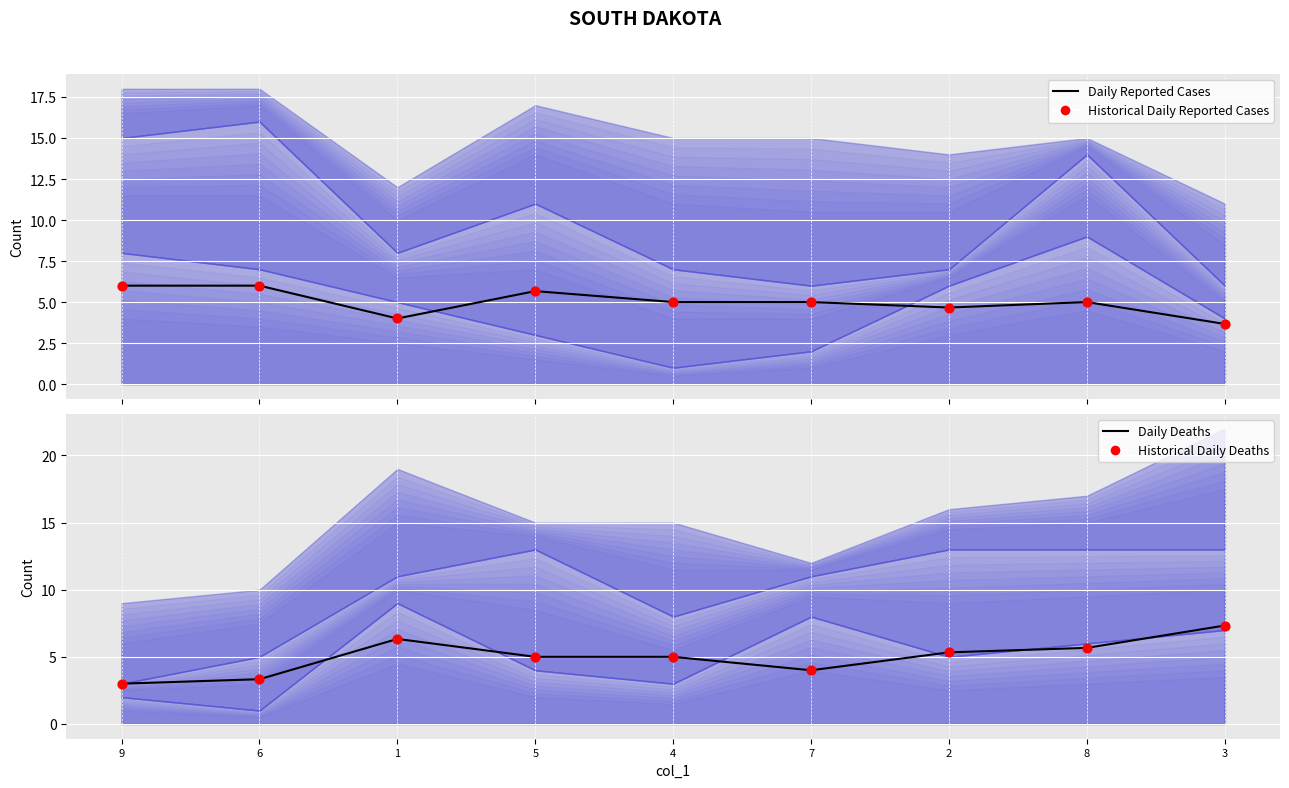

At how many categories does at least one series exceed 6?

2